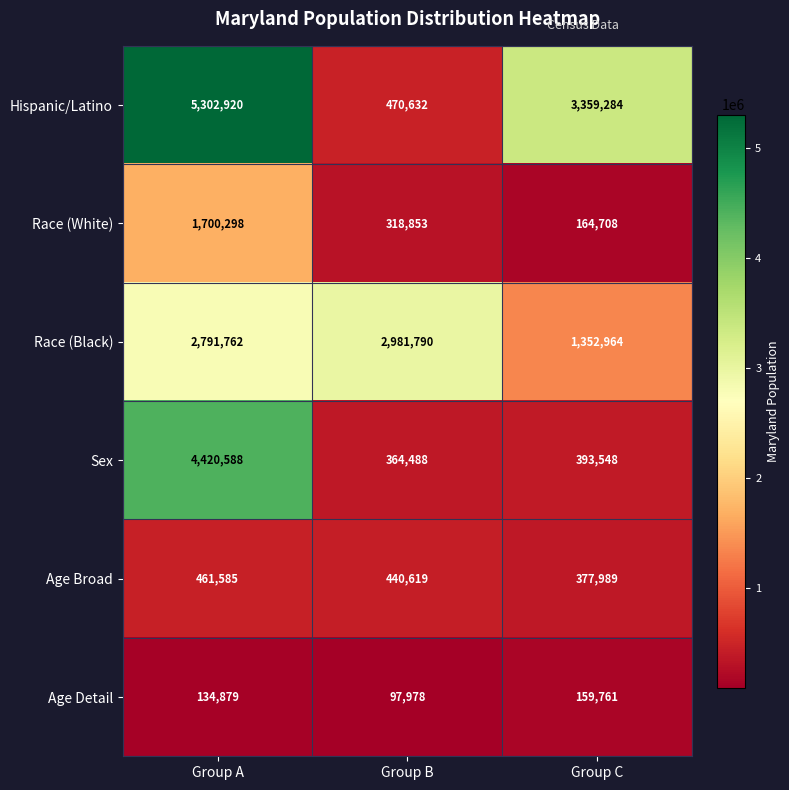

At how many categories does at least one series exceed 1924049?

3